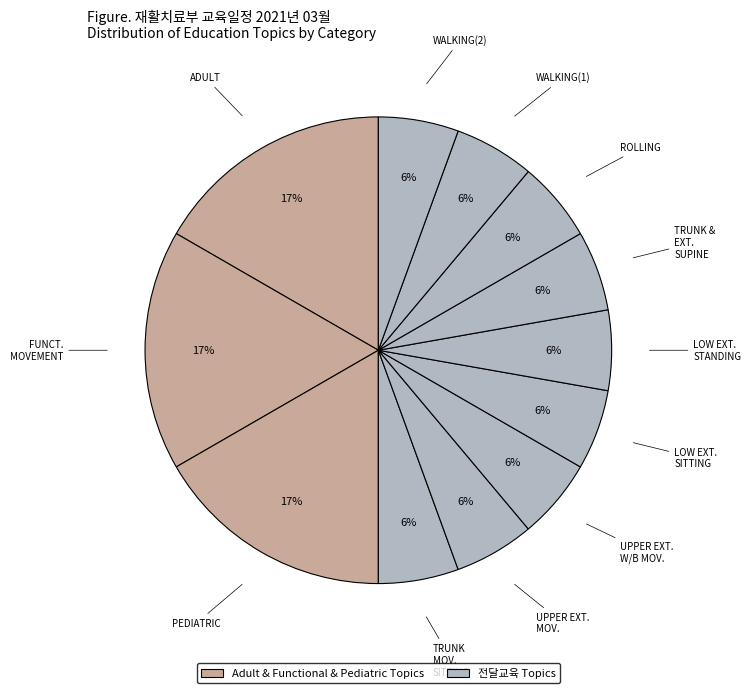

Count the number of slices in the pie.

12